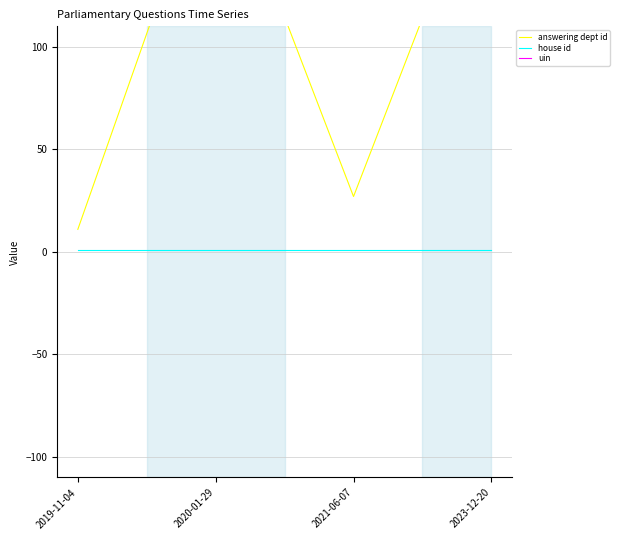

True or false: uin has more than 2 interior local peaks.

False